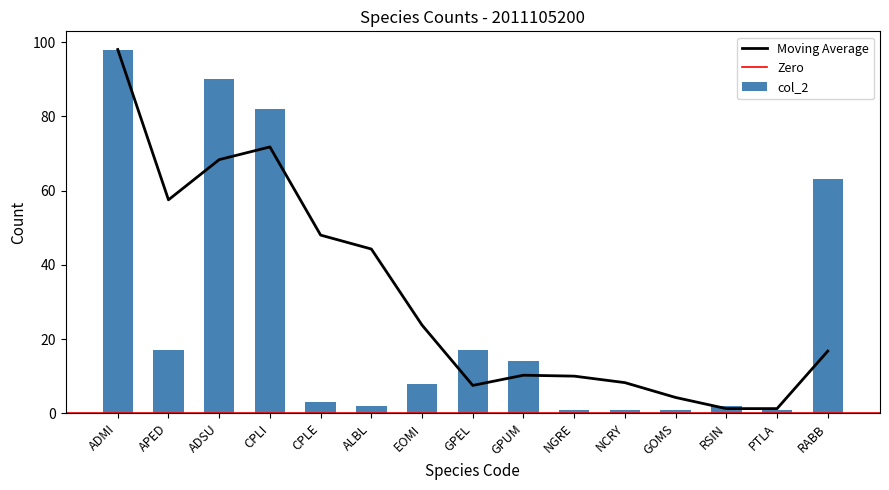

Count the number of categories in the chart.

15